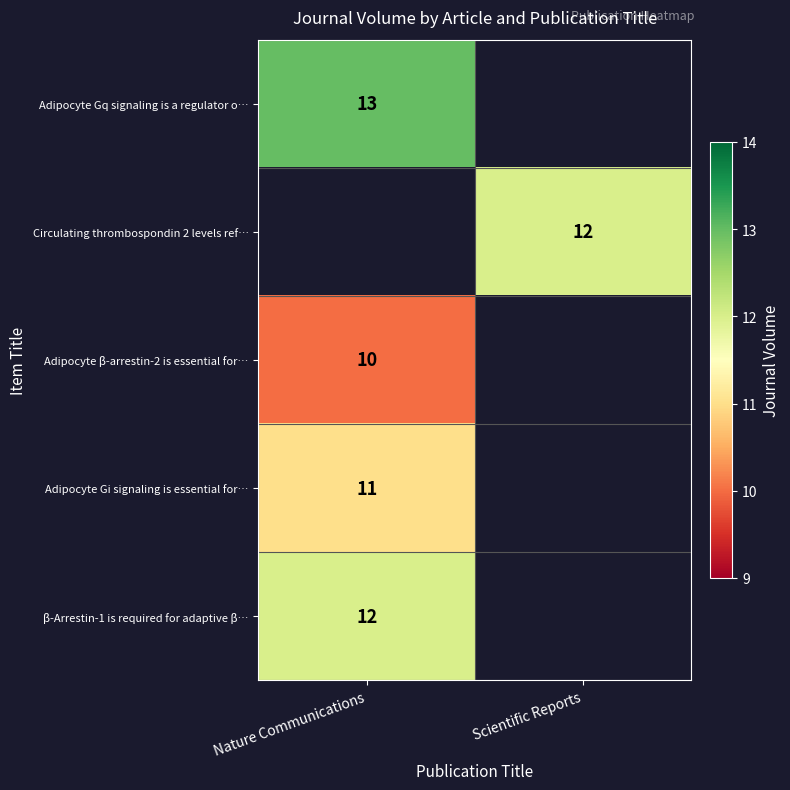

Is the value of Adipocyte Gq signaling is a regulator o… at Nature Communications greater than the value of Circulating thrombospondin 2 levels ref… at Scientific Reports?

Yes